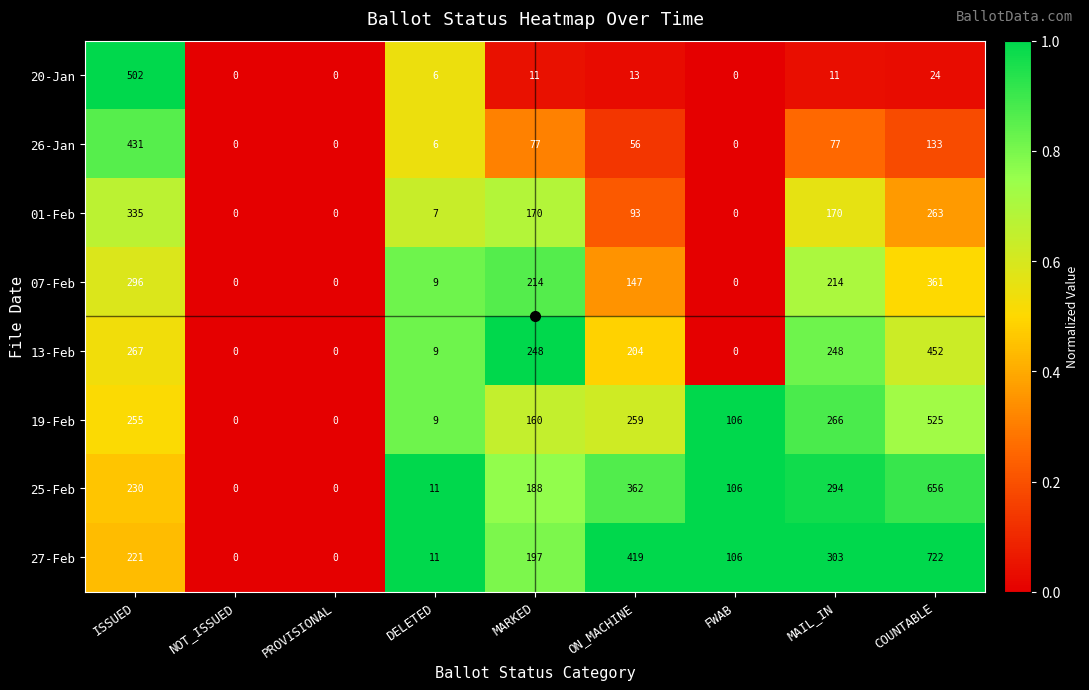

Which series has the largest total across all categories?

27-Feb